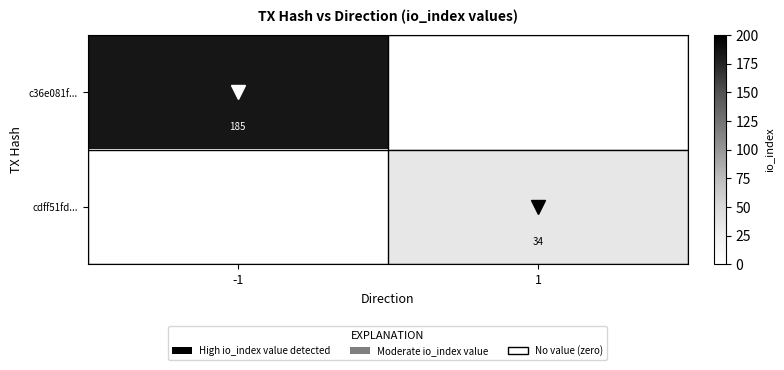

What is the minimum value shown in the chart?

34.0